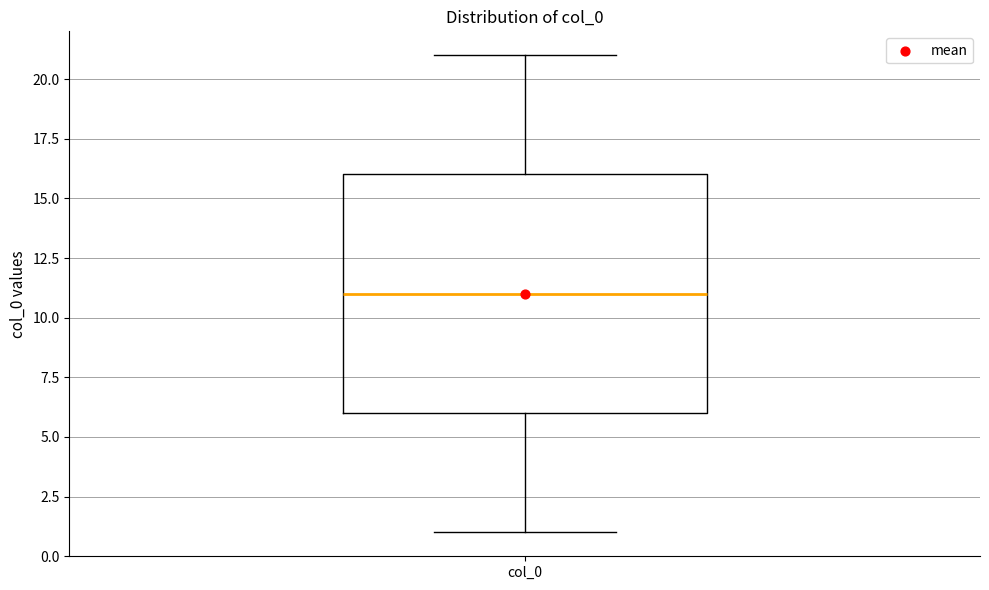

Transcribe this box plot: give where the median line is, the range the box spans, and where the two whiskers end, as read against the y-axis. The values are not printed on the chart, so give them approximately, as read against the axis.

median 11, box 6 to 16, whiskers 1 to 21